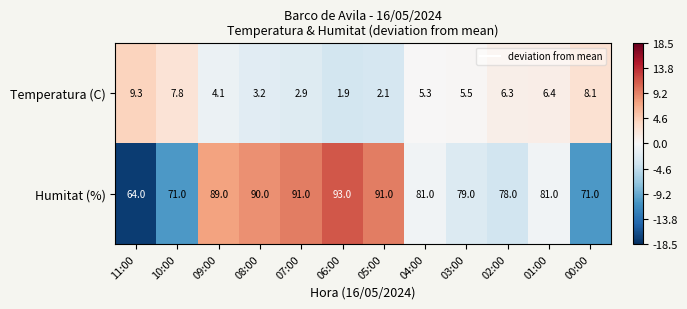

Rank the series by their maximum value, from lowest to highest.

Temperatura (C), Humitat (%)